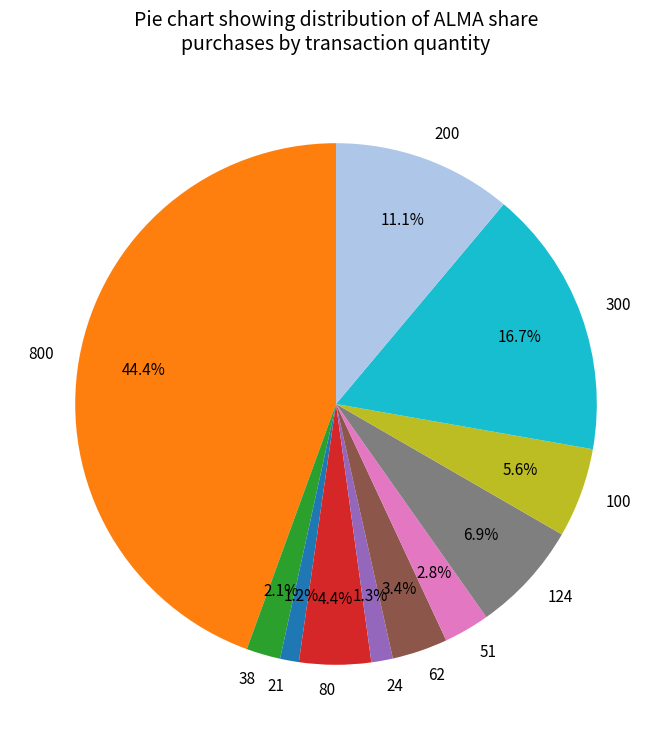

What portion of the pie excludes 100?

94.4%